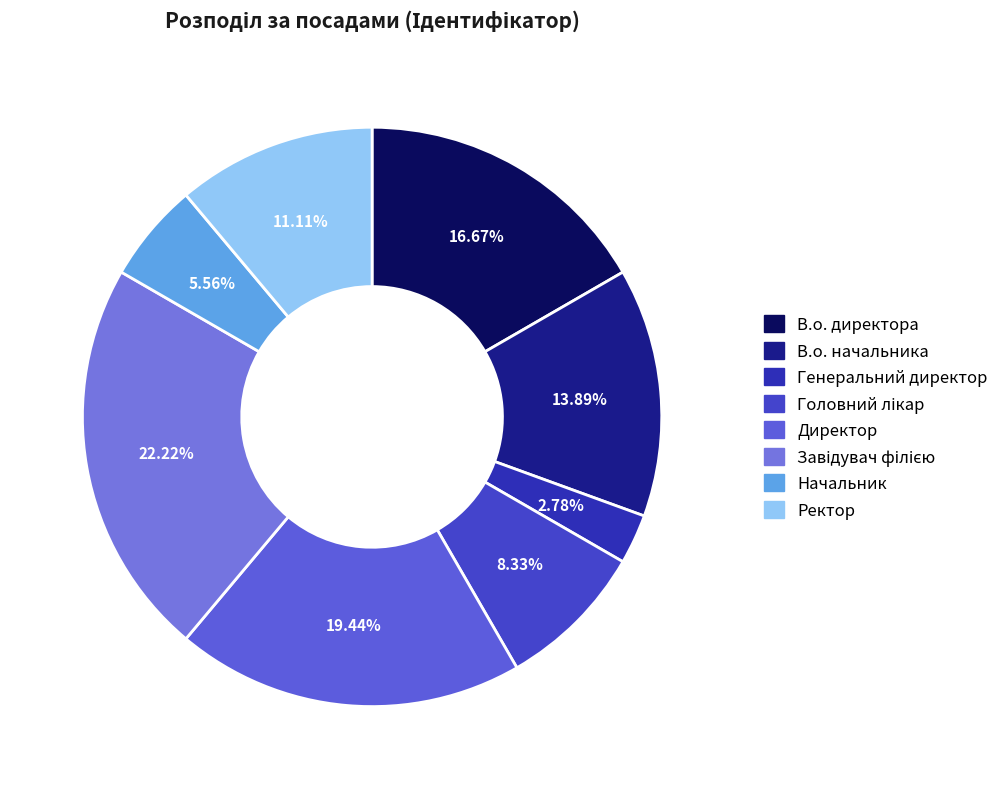

Does В.о. директора account for over 50% of the chart?

No